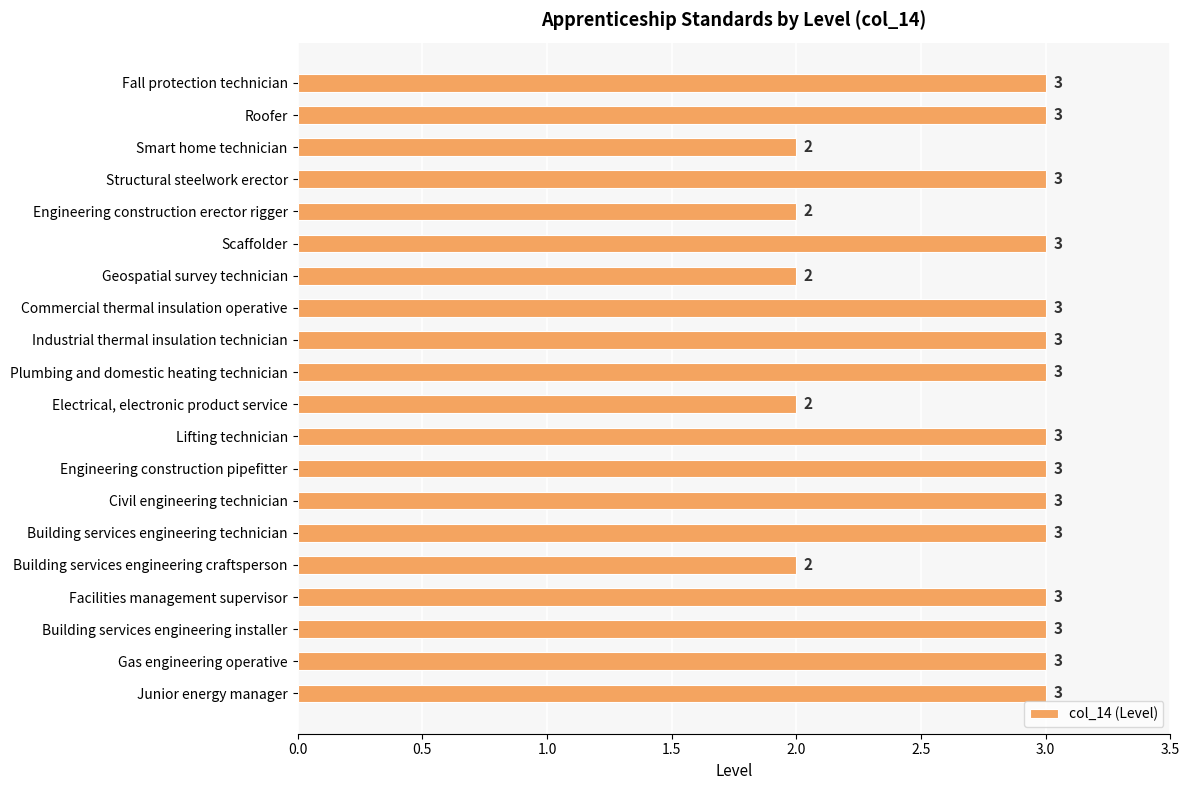

What is the maximum value shown in the chart?

3